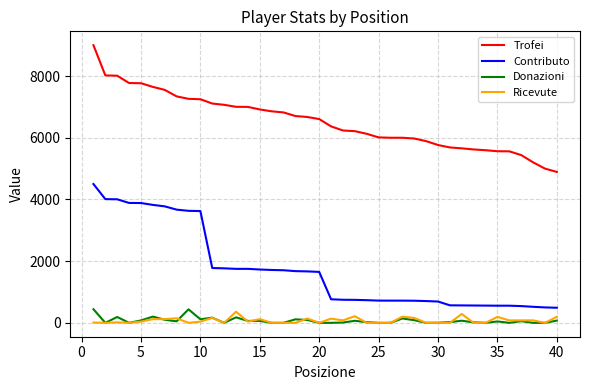

What is the maximum value shown in the chart?

9000